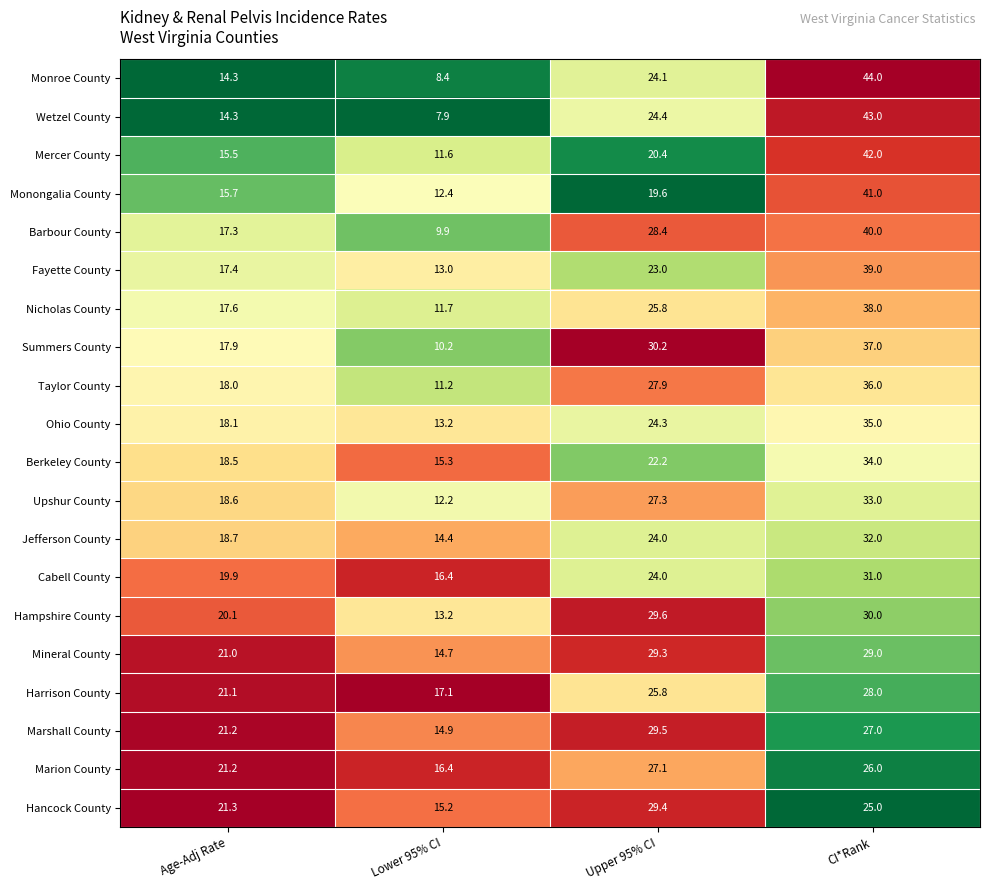

Which series changed the most between Age-Adj Rate and Lower 95% CI?

Summers County